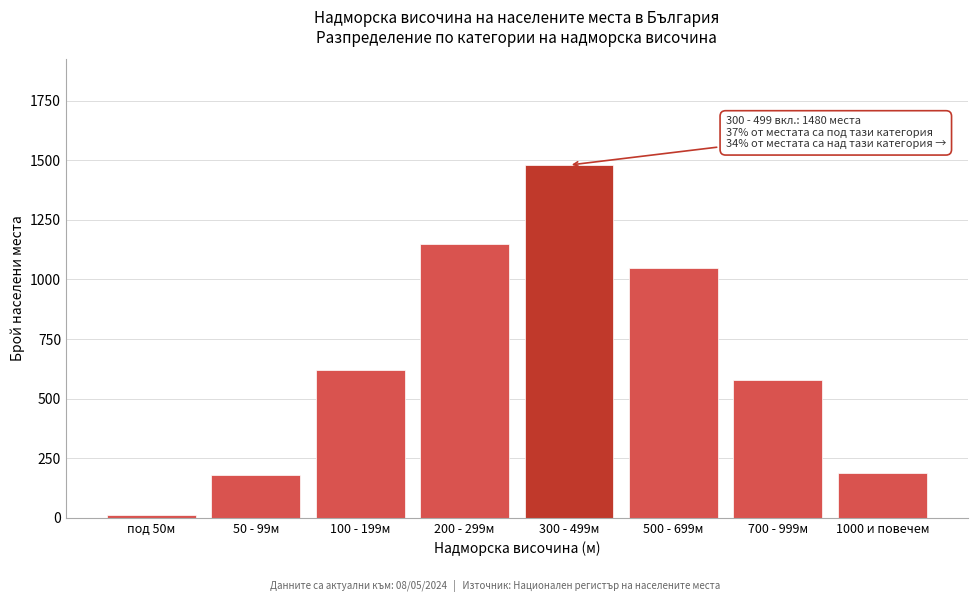

Where is the data nearest to the value 746?

100 - 199м